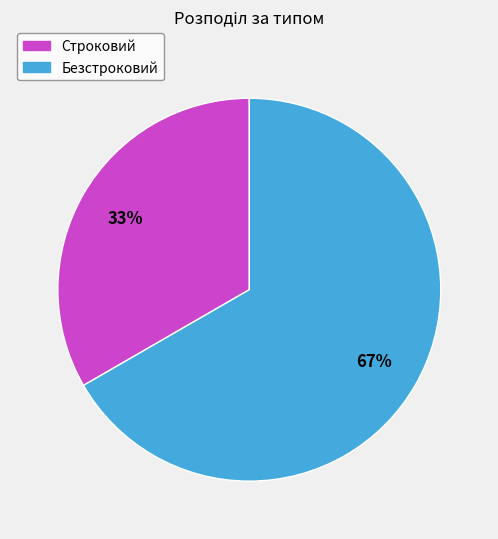

Which slice is the largest?

Безстроковий